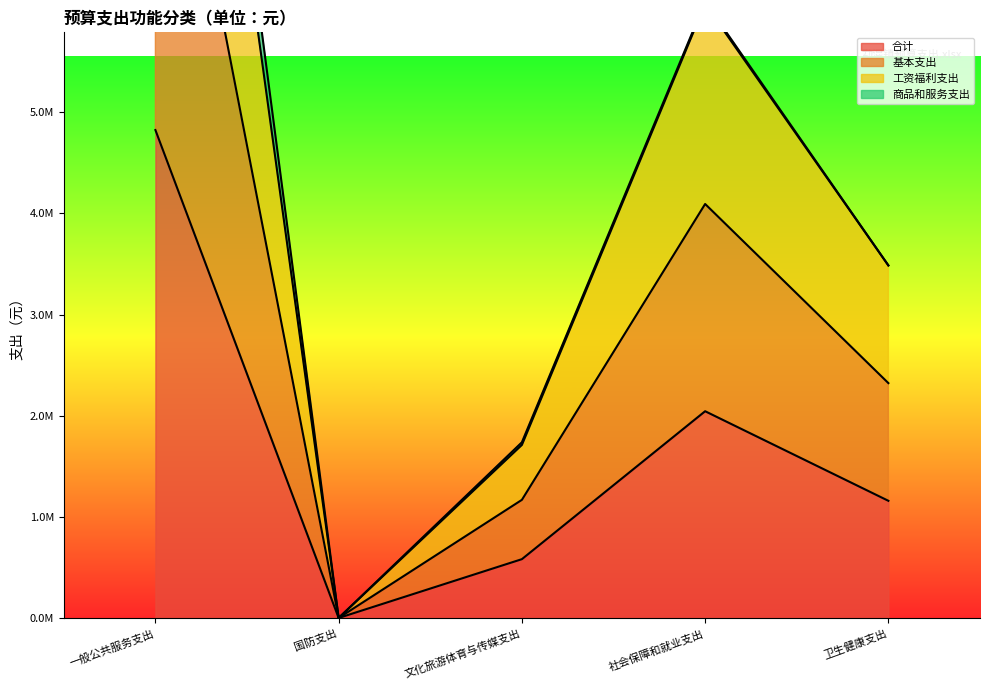

How many data points does each series have?

5